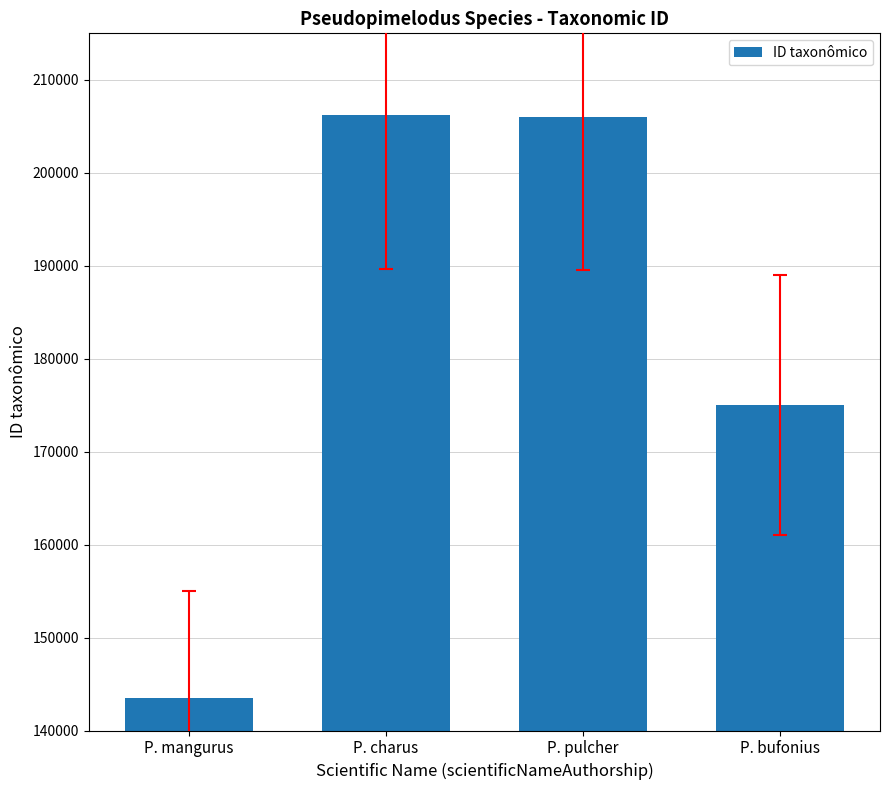

What is the change in value from P. mangurus to P. pulcher?

+62463